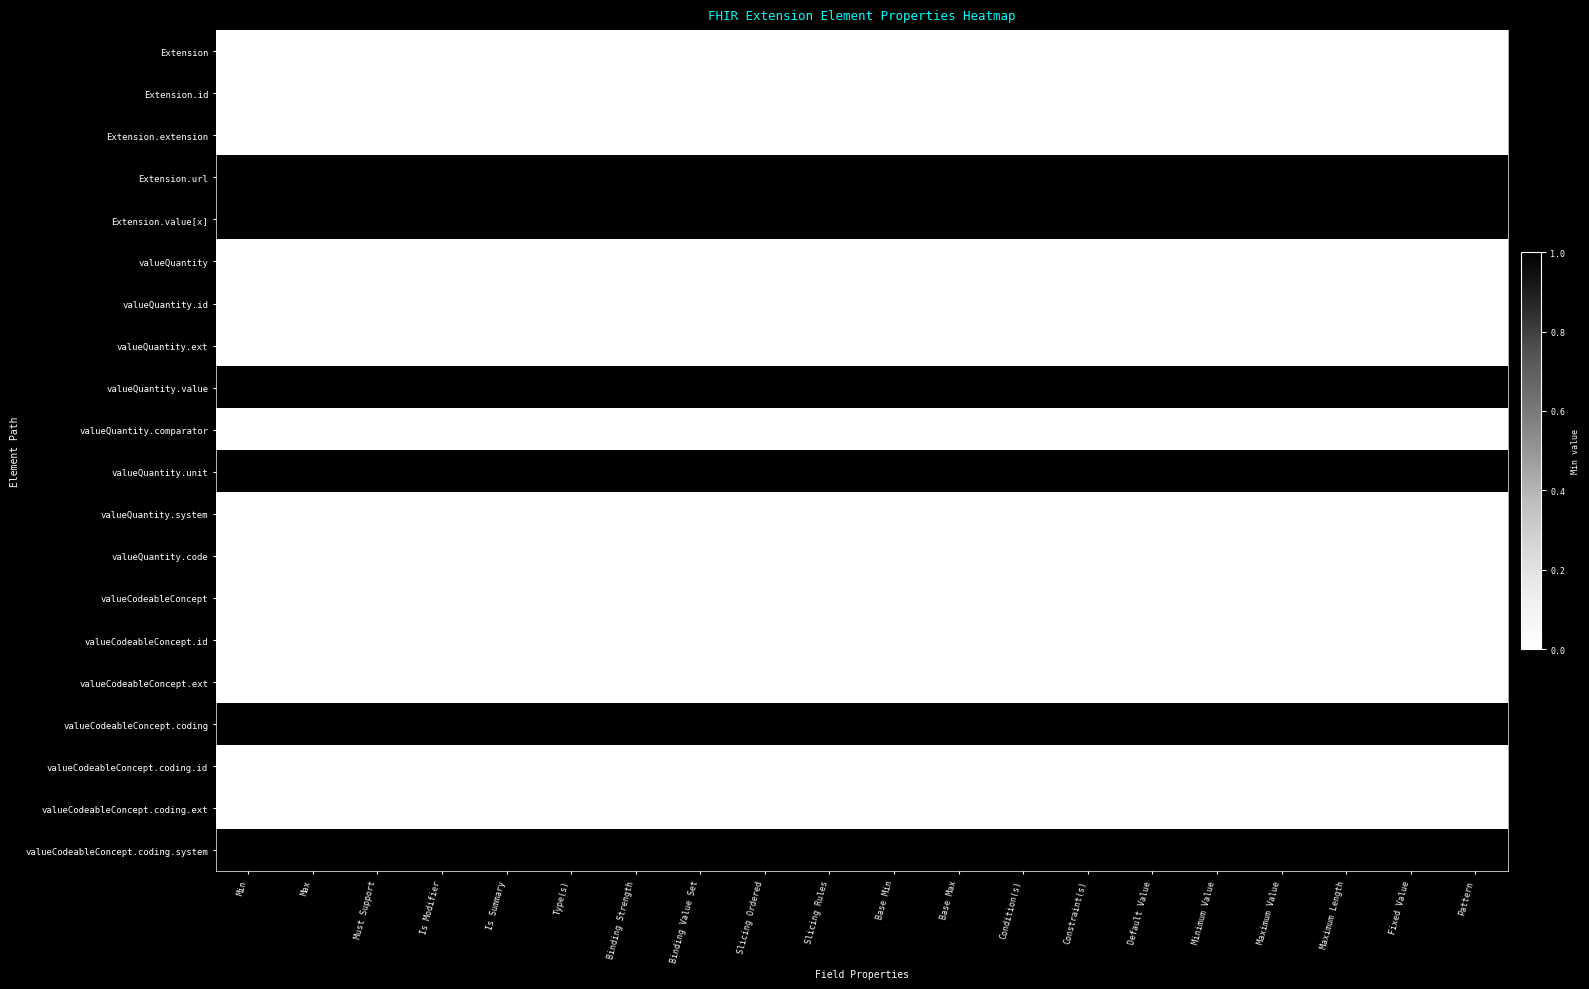

At Must Support, list the series in order from largest to smallest.

Extension.url, Extension.value[x], valueQuantity.value, valueQuantity.unit, valueCodeableConcept.coding, valueCodeableConcept.coding.system, Extension, Extension.id, Extension.extension, valueQuantity, valueQuantity.id, valueQuantity.ext, valueQuantity.comparator, valueQuantity.system, valueQuantity.code, valueCodeableConcept, valueCodeableConcept.id, valueCodeableConcept.ext, valueCodeableConcept.coding.id, valueCodeableConcept.coding.ext